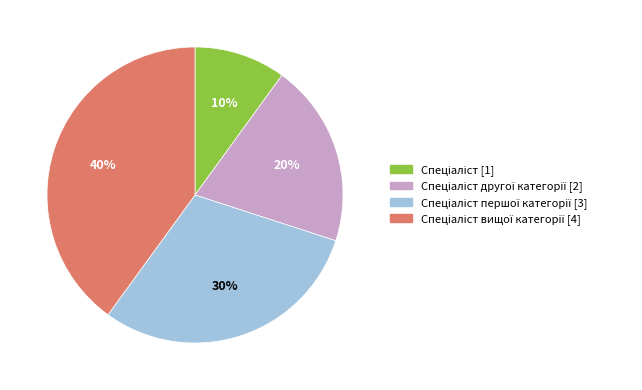

Is there a majority slice in this chart?

No